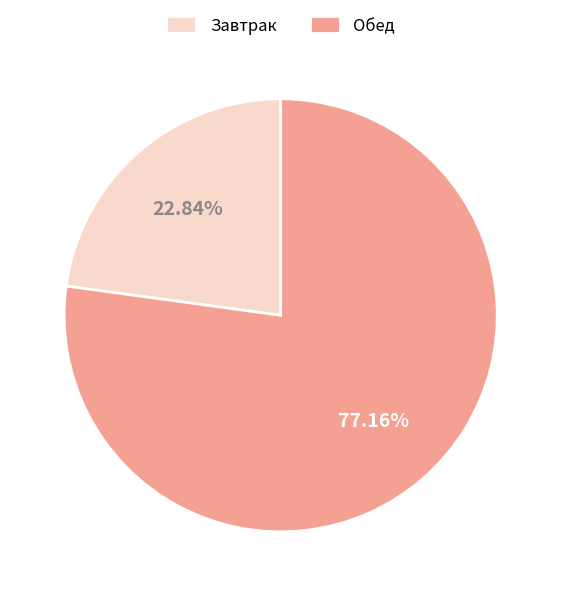

Does any single category account for the majority?

Yes